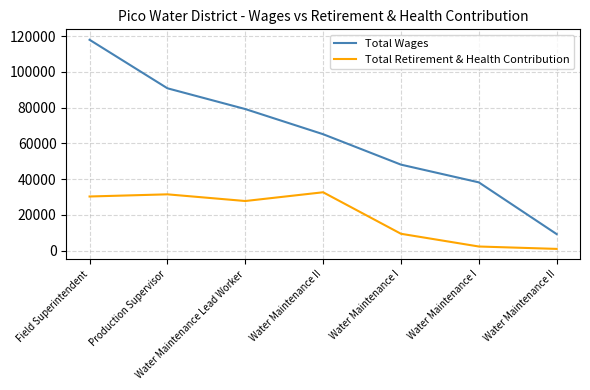

What is the difference between the Total Retirement & Health Contribution values at Field Superintendent and Production Supervisor?

1205